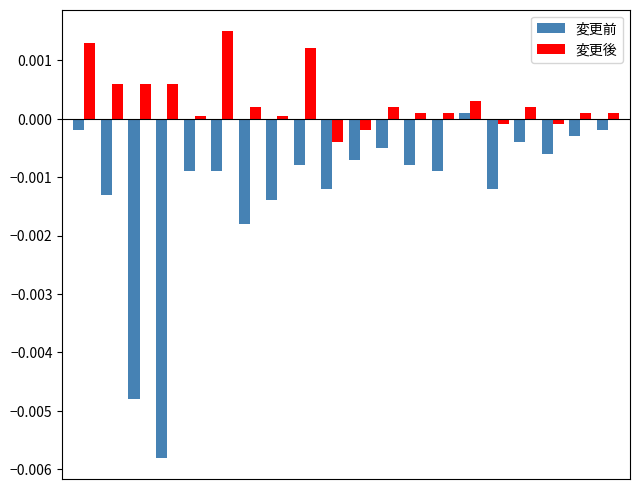

At how many categories does at least one series exceed 0?

16